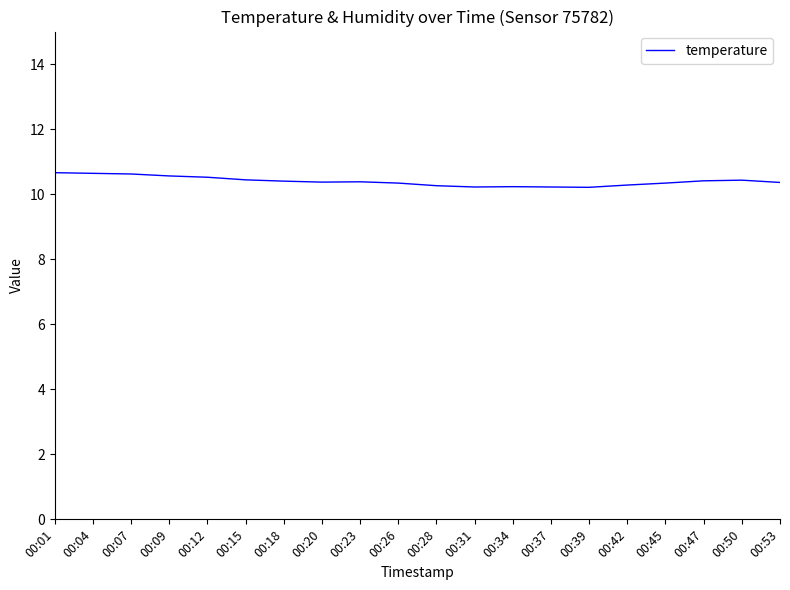

Which has a higher value, 00:23 or 00:37?

00:23